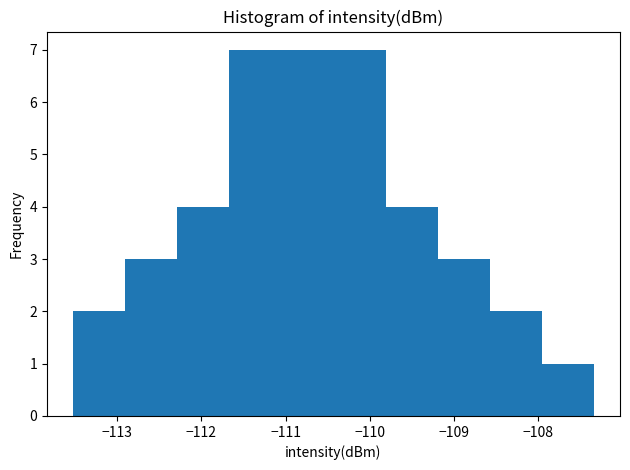

Reading left to right, transcribe this chart: for each bar, give the range it covers on the x-axis and its height. Neither the bar edges nor the heights are printed on the chart, so give them approximately, as read against the axes.

-113.5 to -112.9: 2
-112.9 to -112.3: 3
-112.3 to -111.7: 4
-111.7 to -111.0: 7
-111.0 to -110.4: 7
-110.4 to -109.8: 7
-109.8 to -109.2: 4
-109.2 to -108.6: 3
-108.6 to -108.0: 2
-108.0 to -107.3: 1